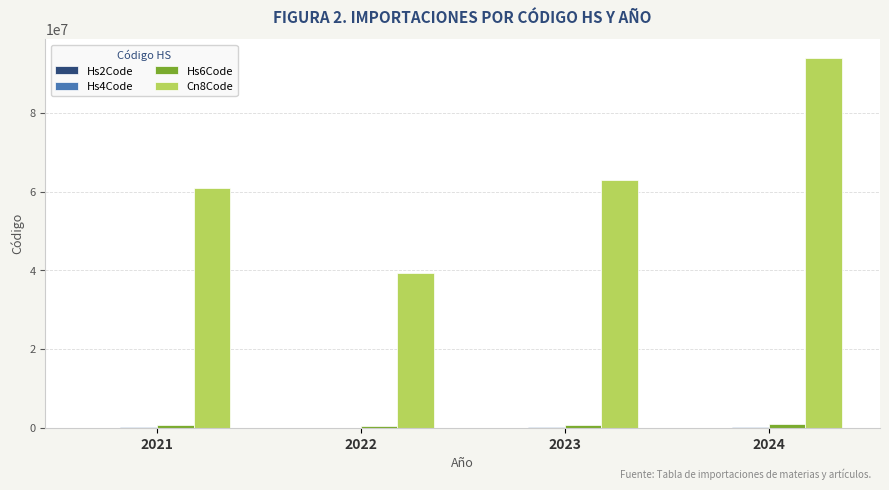

What is the maximum value shown in the chart?

94032080